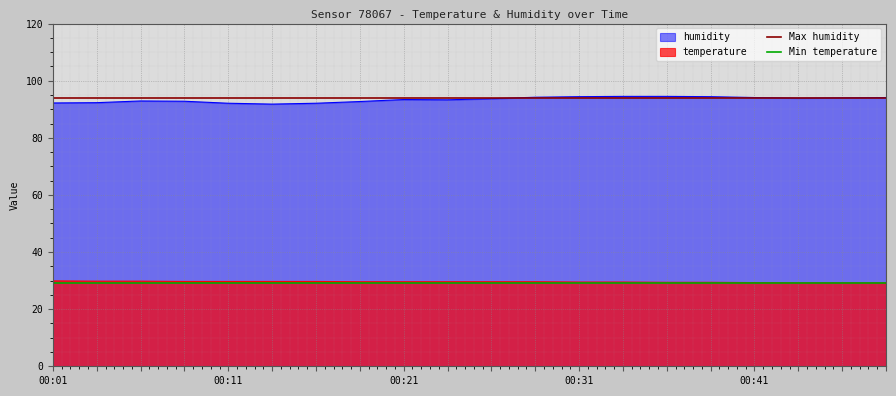

True or false: temperature and humidity intersect in this chart.

False